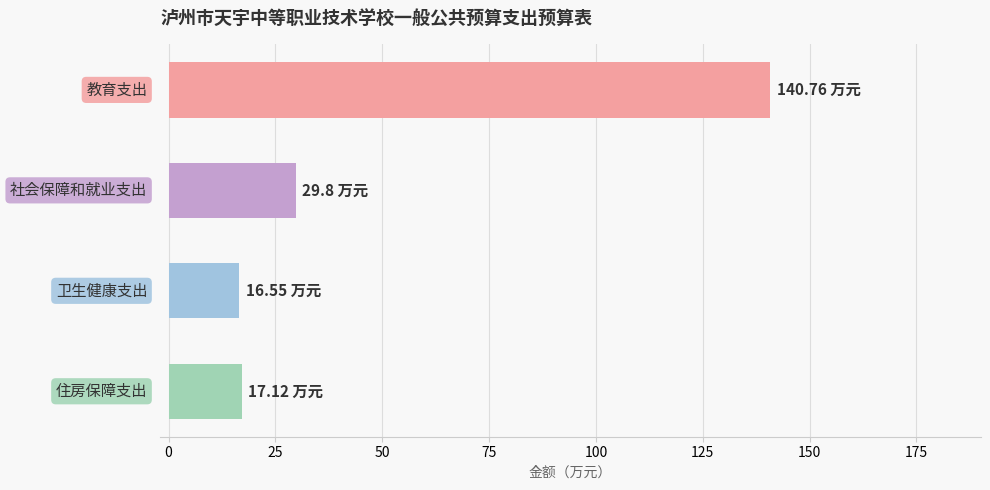

What is the difference between the second highest and second lowest values?

12.7